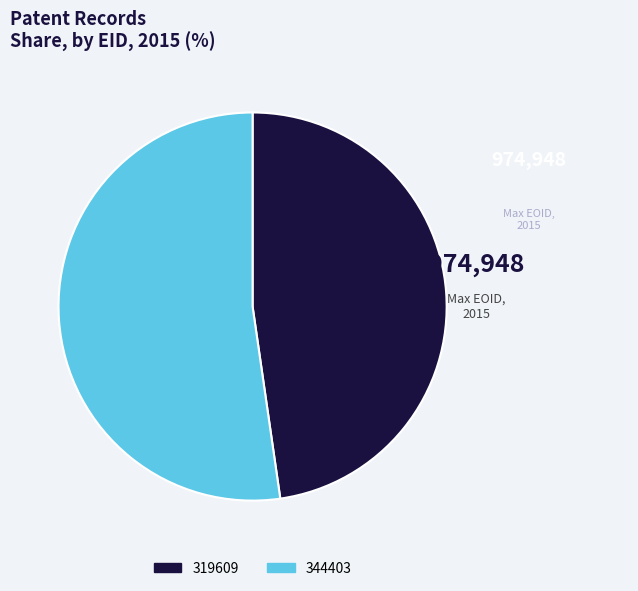

How many segments does this pie chart have?

2